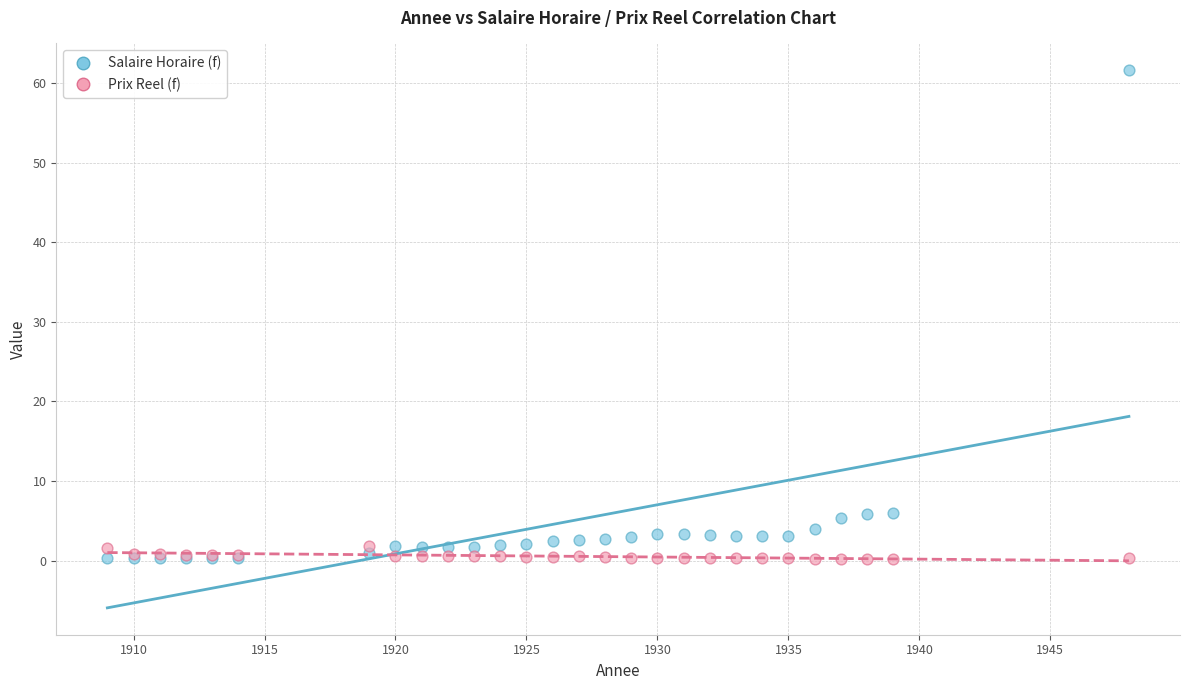

Which series contains the highest Y value?

Salaire Horaire (f)